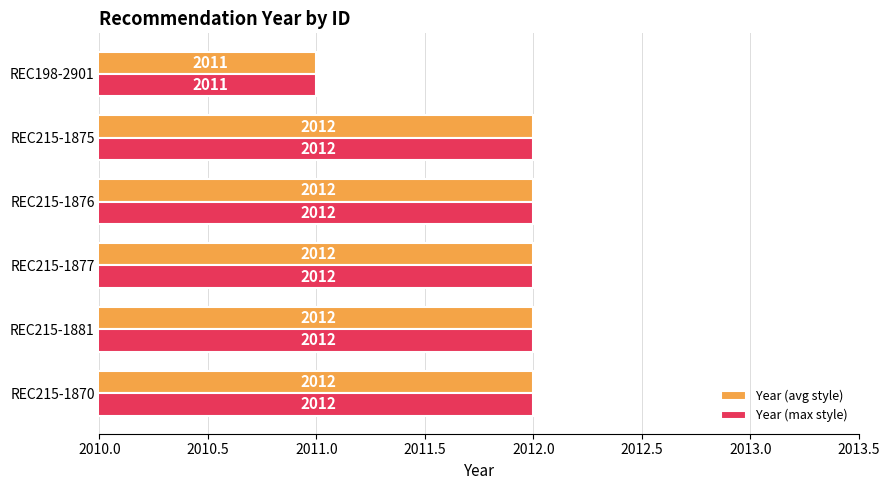

What is the smallest value displayed?

2011